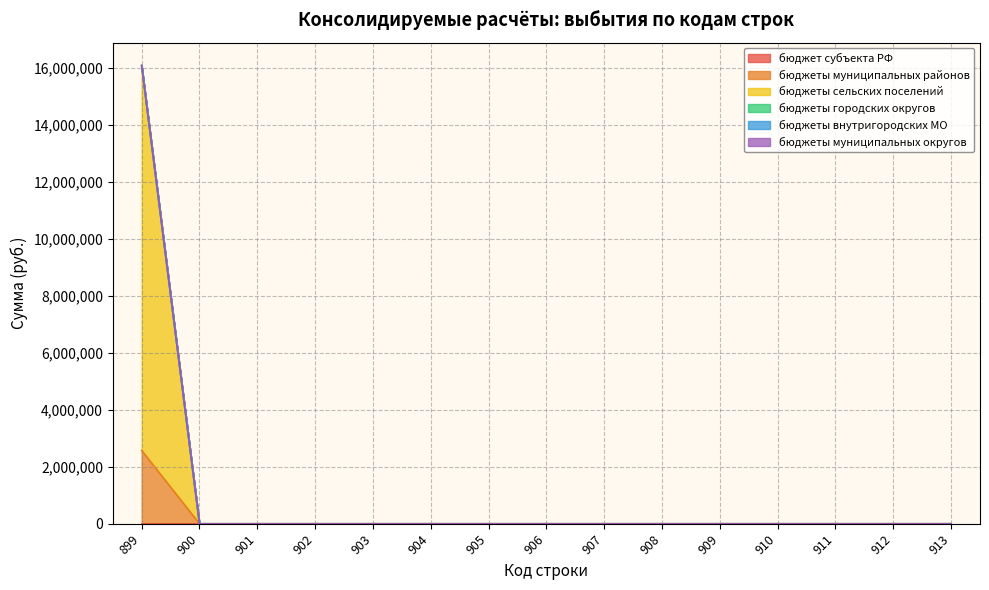

True or false: бюджеты муниципальных округов has more than 0 interior local peaks.

False